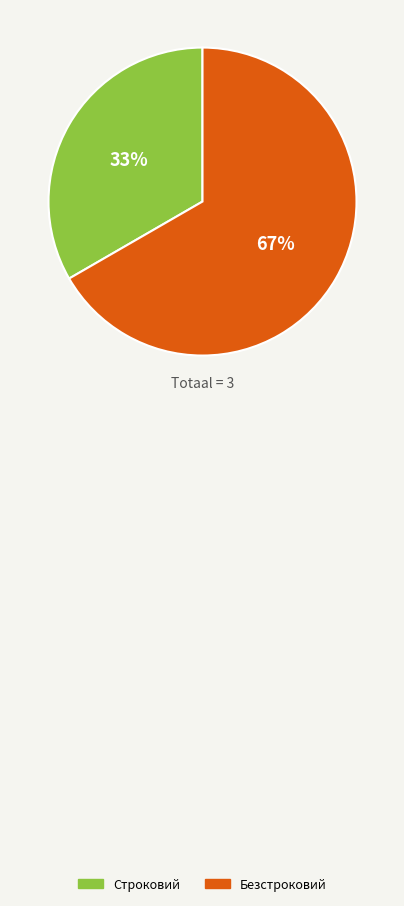

Is it true that Безстроковий is 55% of the pie?

False